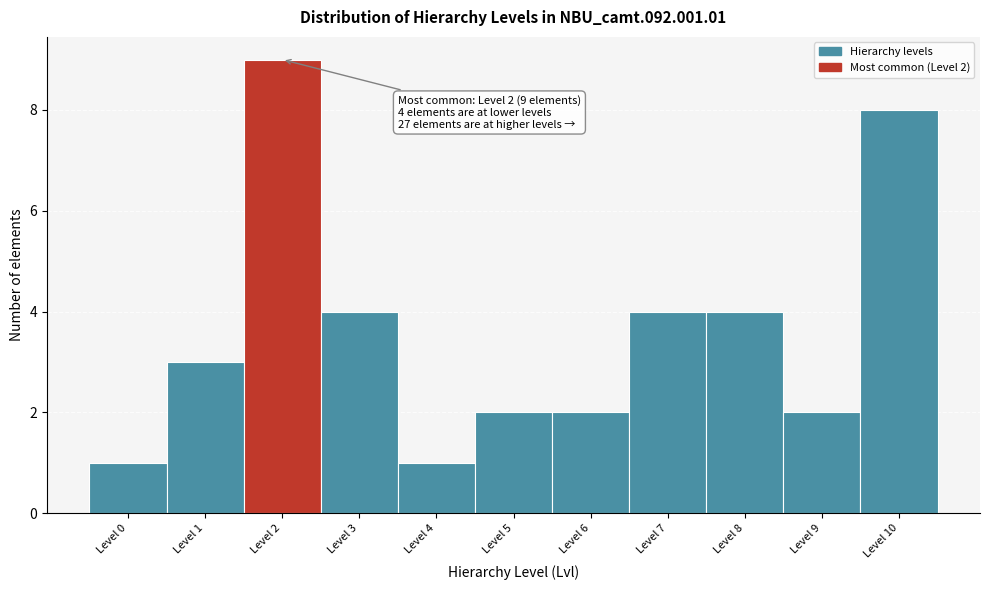

Which range on the x-axis has the tallest bar?

1.5 to 2.5